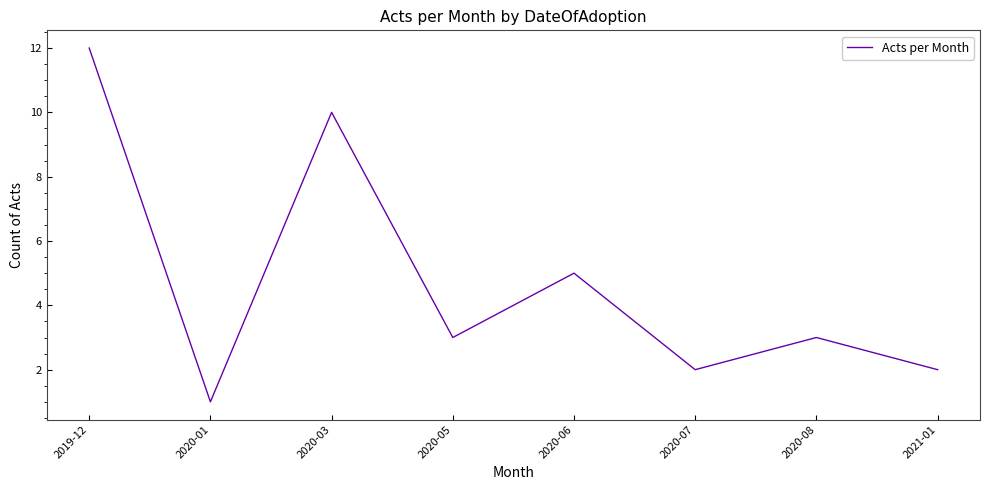

Which label corresponds to the smallest value in the chart?

2020-01